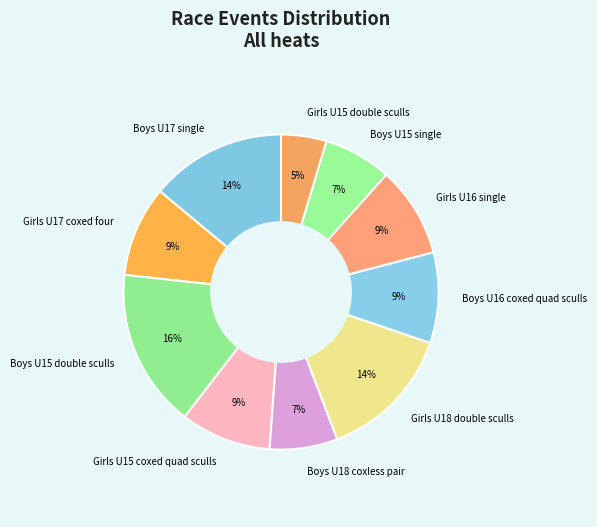

Which slice is the largest?

Boys U15 double sculls